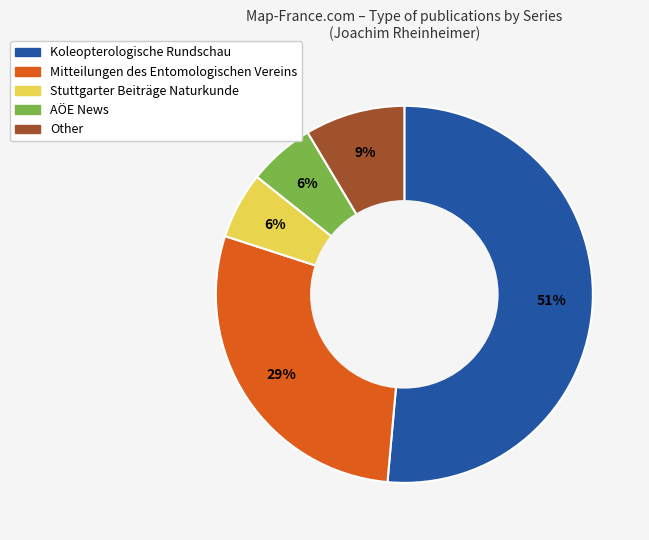

Does Koleopterologische Rundschau account for over 50% of the chart?

Yes